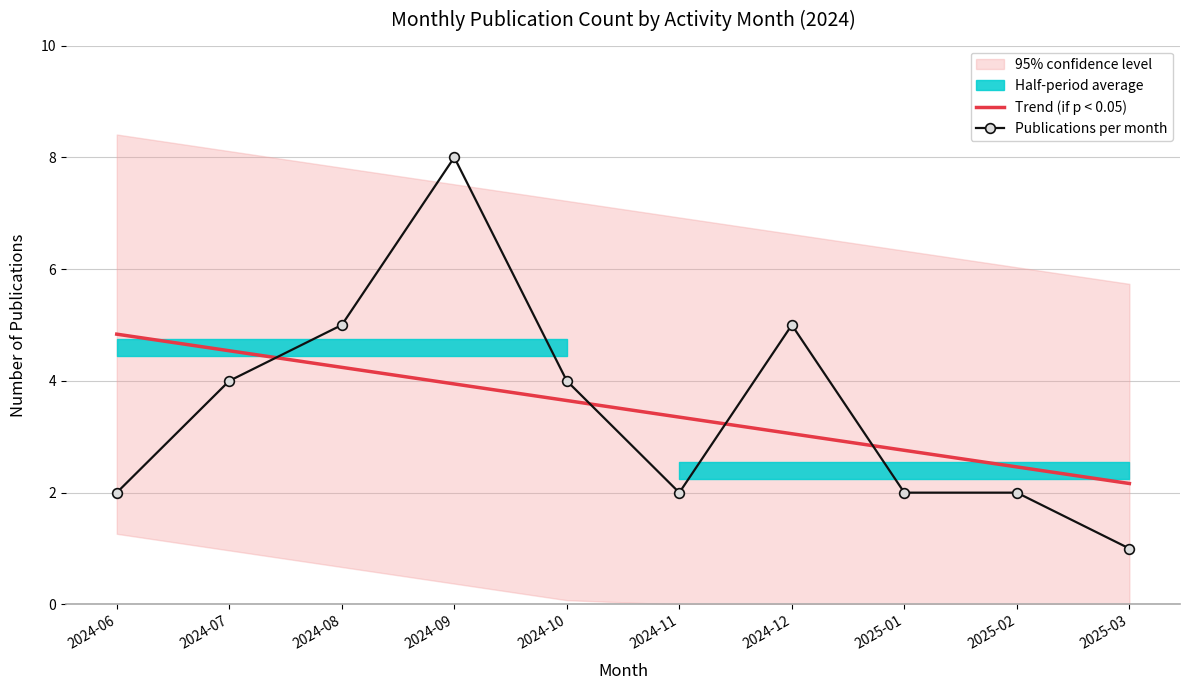

Where is the first local minimum for Publications per month?

2024-11